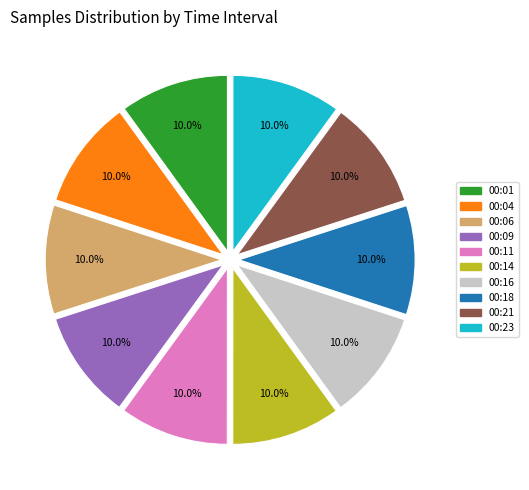

Combined, do 00:01 and 00:23 account for over 50%?

No